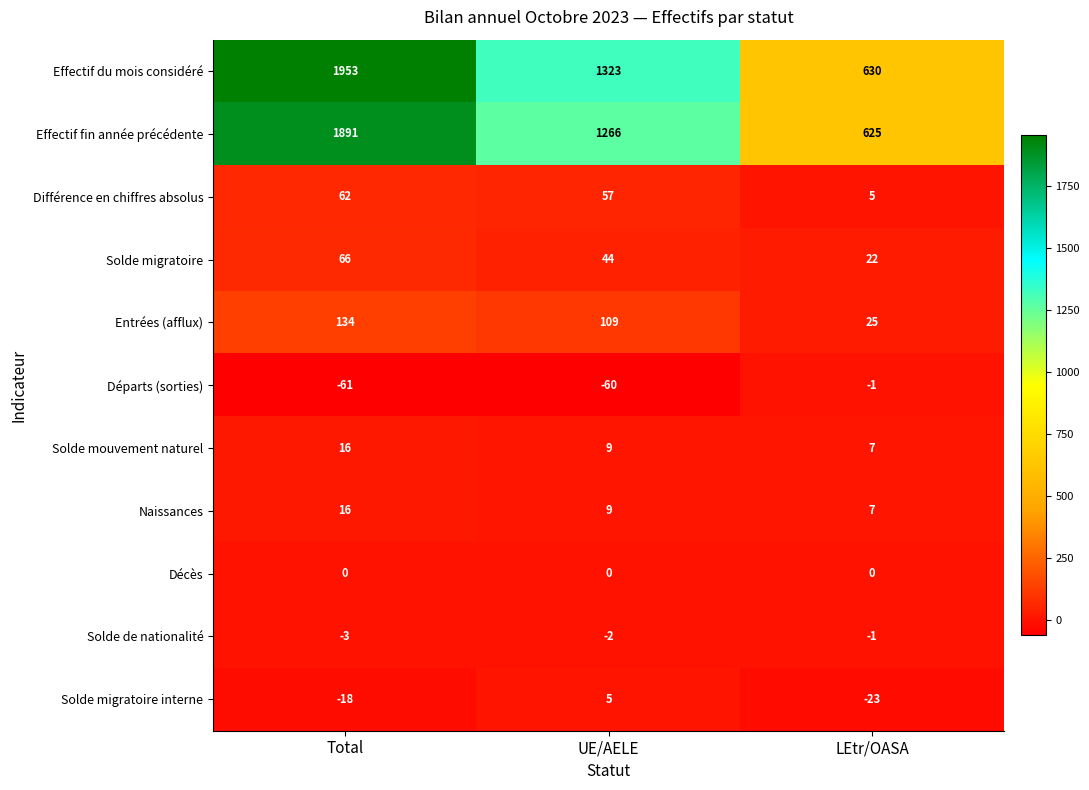

True or false: Solde de nationalité has a value of -2 at UE/AELE.

True